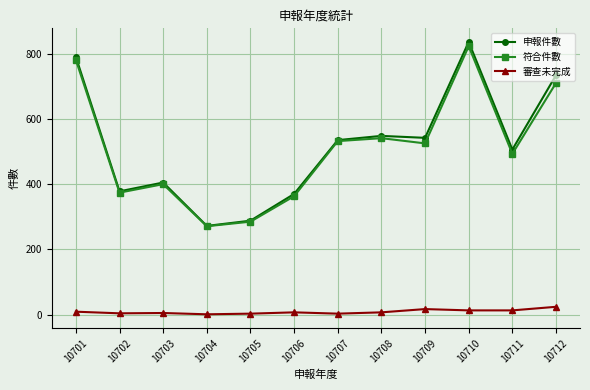

List the series in order of their peak value, highest first.

申報件數, 符合件數, 審查未完成